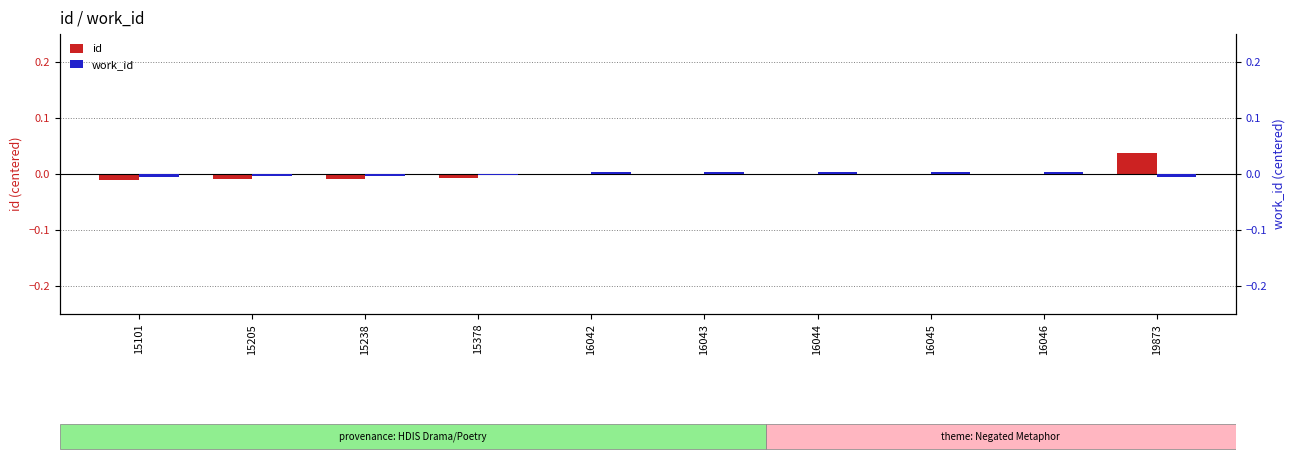

Reading left to right, list all the values displayed in this chart.

id: 15101=-0.0	15205=-0.0	15238=-0.0	15378=-0.0	16042=-0.0	16043=-0.0	16044=-0.0	16045=-0.0	16046=-0.0	19873=0.0
work_id: 15101=-0.0	15205=-0.0	15238=-0.0	15378=-0.0	16042=0.0	16043=0.0	16044=0.0	16045=0.0	16046=0.0	19873=-0.0